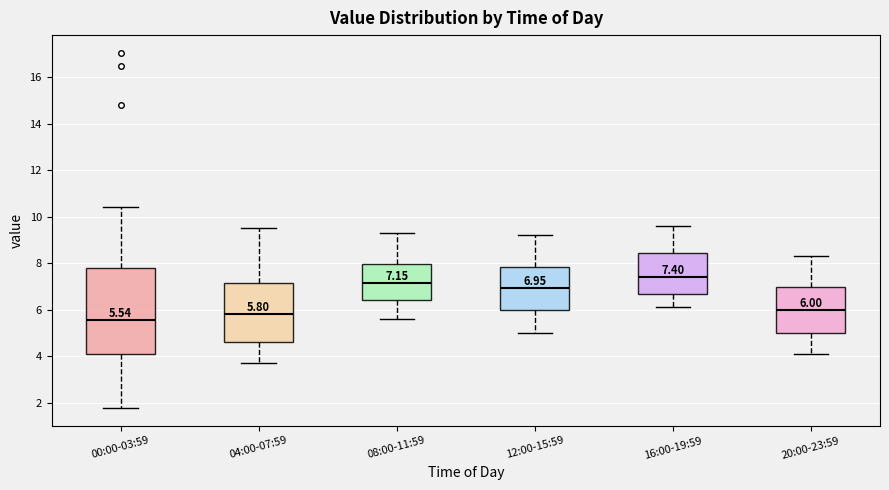

Which box has the lowest median line?

00:00-03:59